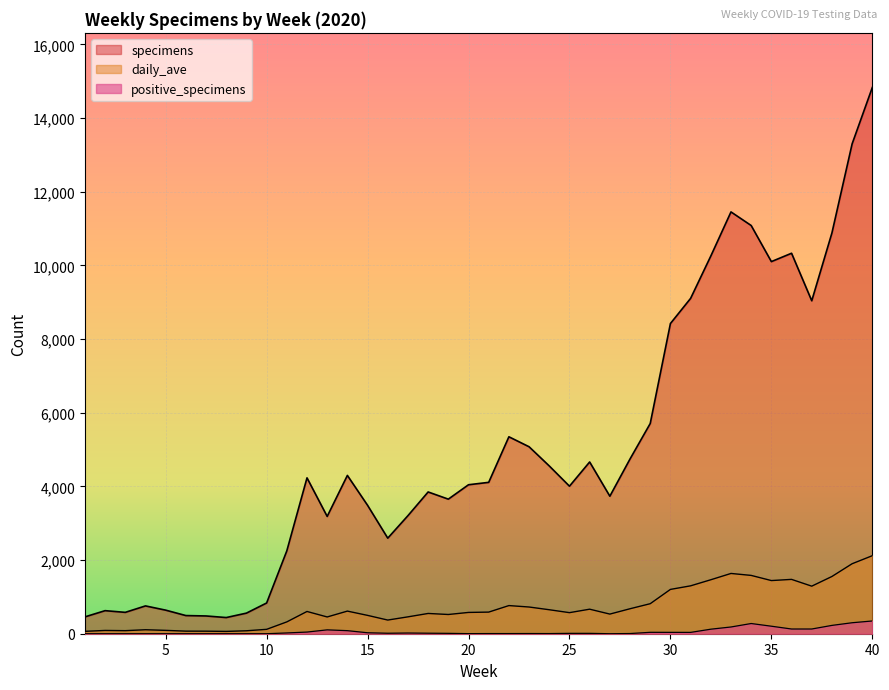

At how many categories does at least one series exceed 10113?

7